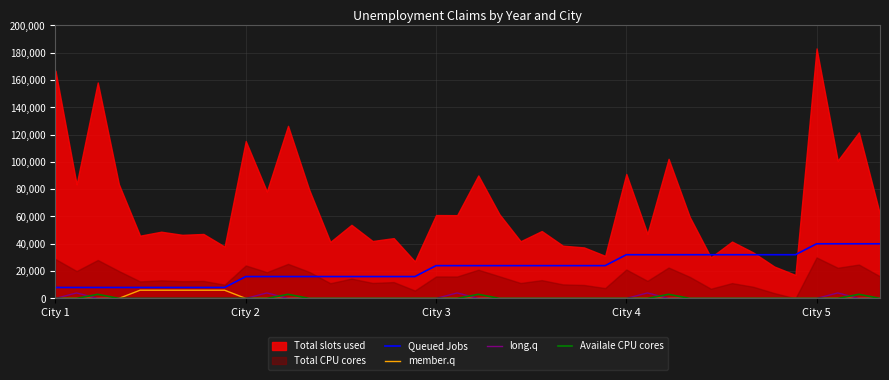

What is the label of the 23rd point from the right?

17